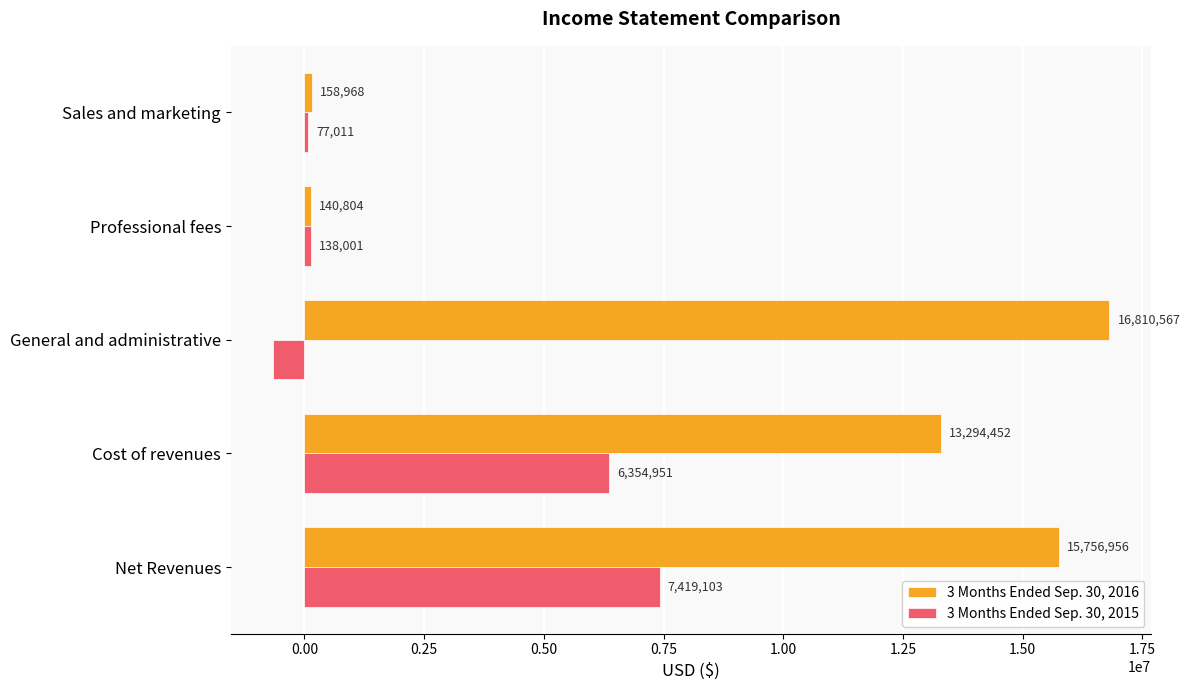

What value does the 3 Months Ended Sep. 30, 2015 series have at Sales and marketing, to the nearest 100?

77000